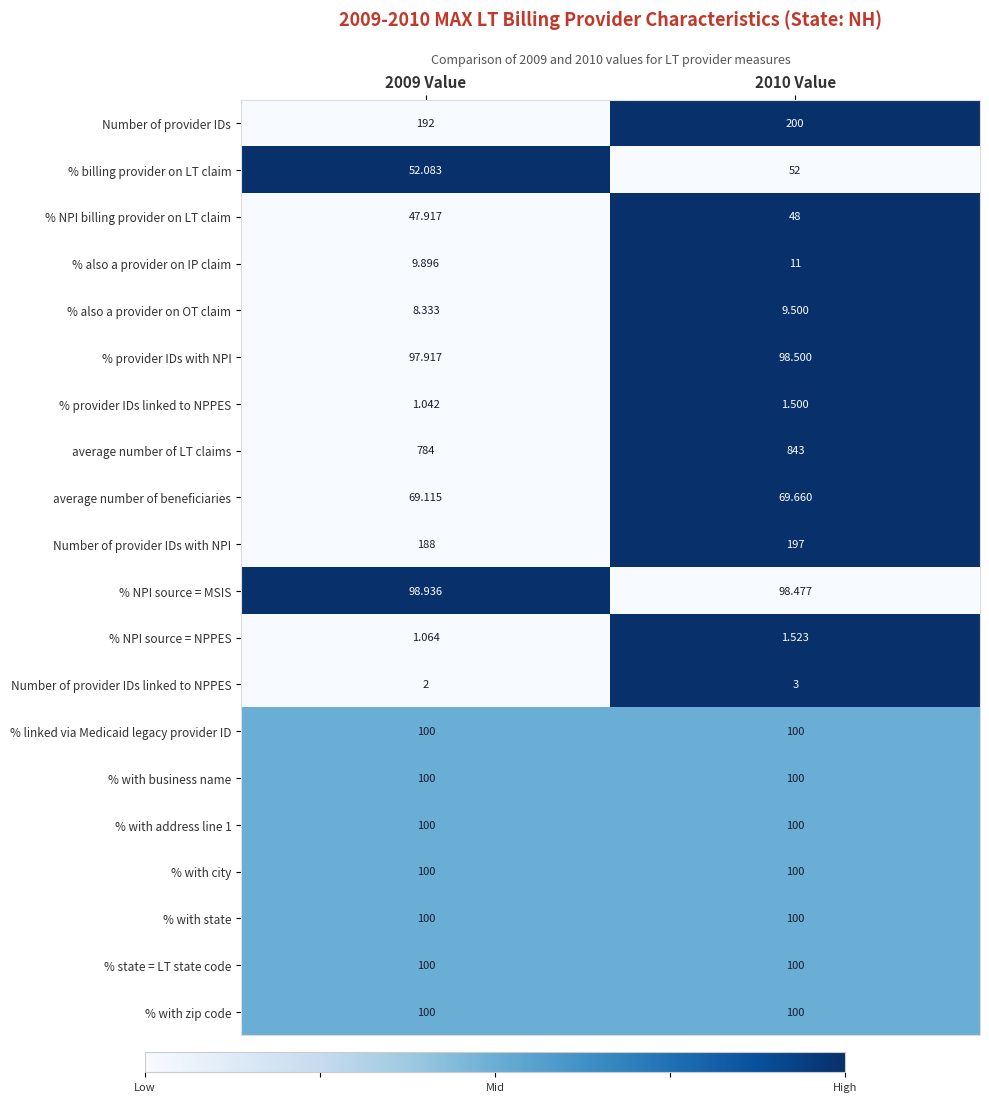

Which series has the largest range (max minus min)?

average number of LT claims